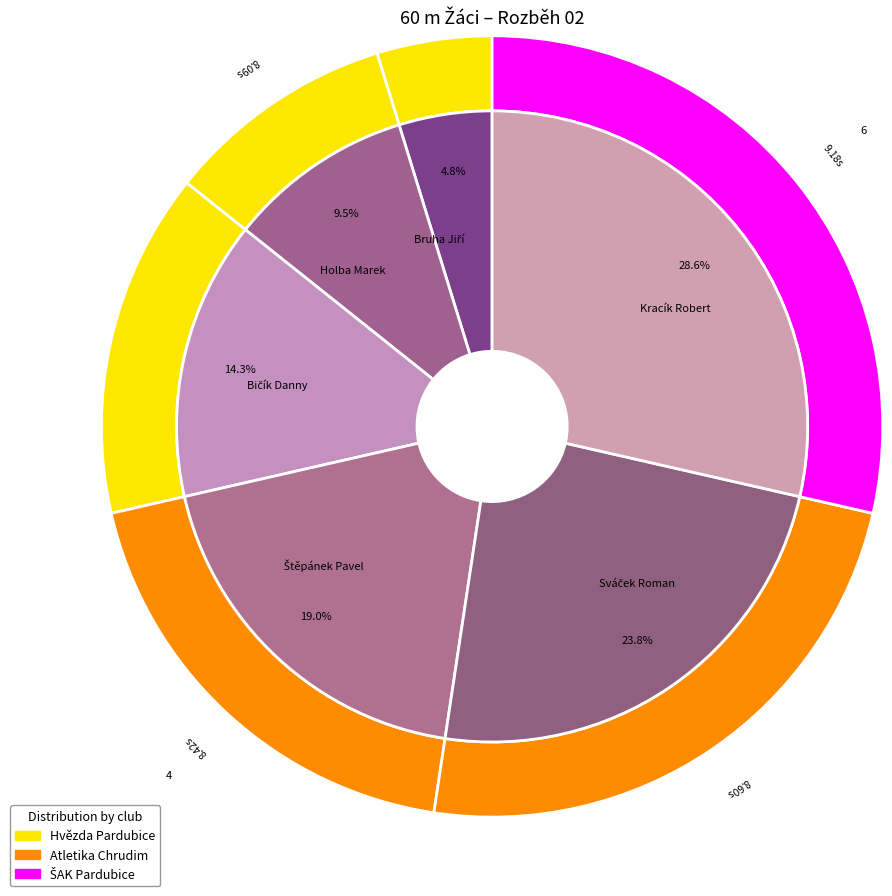

Which slice is the smallest?

Bruha Jiří